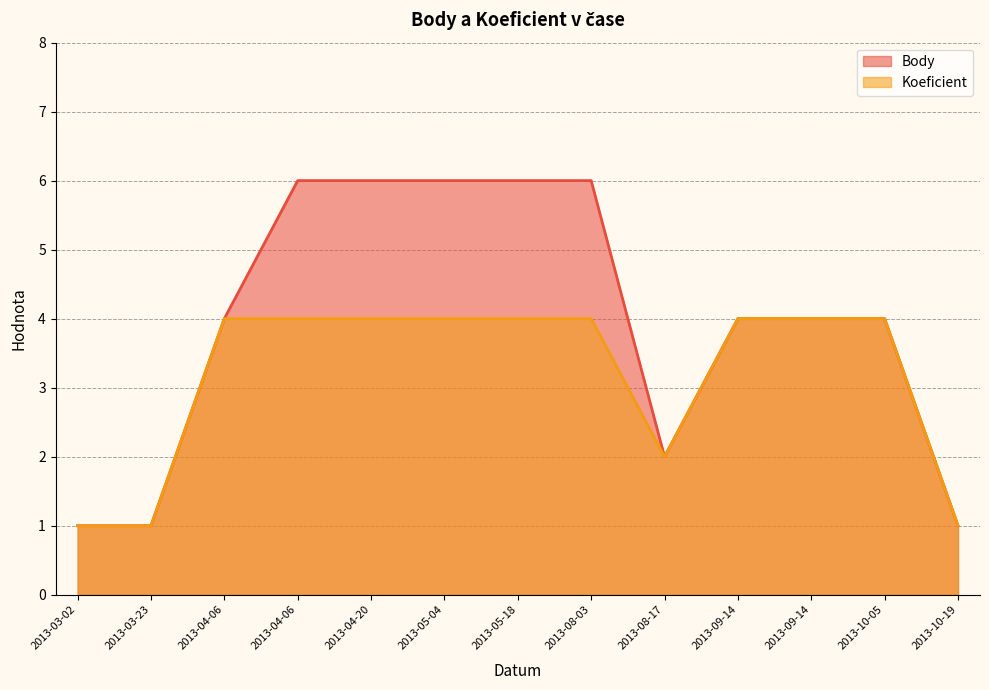

List the series in order of their peak value, highest first.

Body, Koeficient